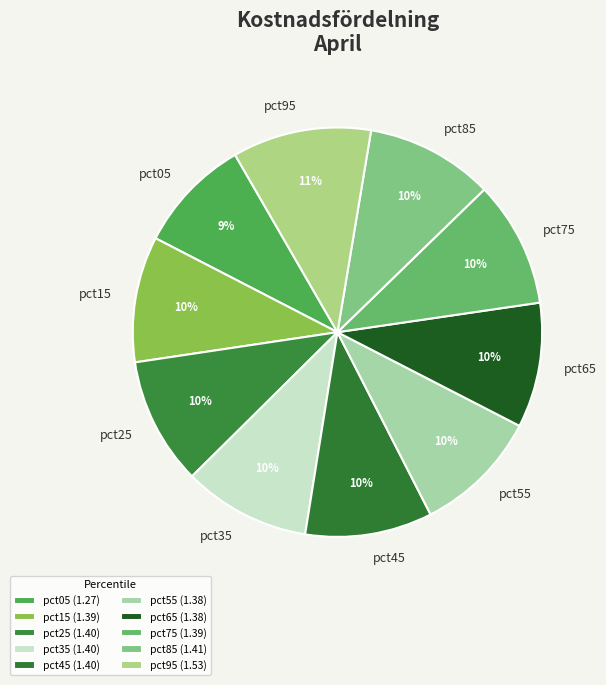

True or false: pct35 accounts for 1% of the total.

False